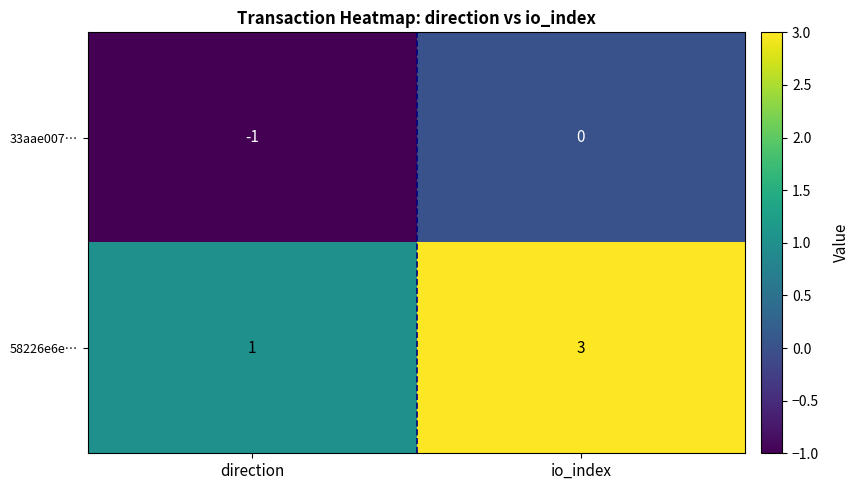

What is the minimum value shown in the chart?

-1